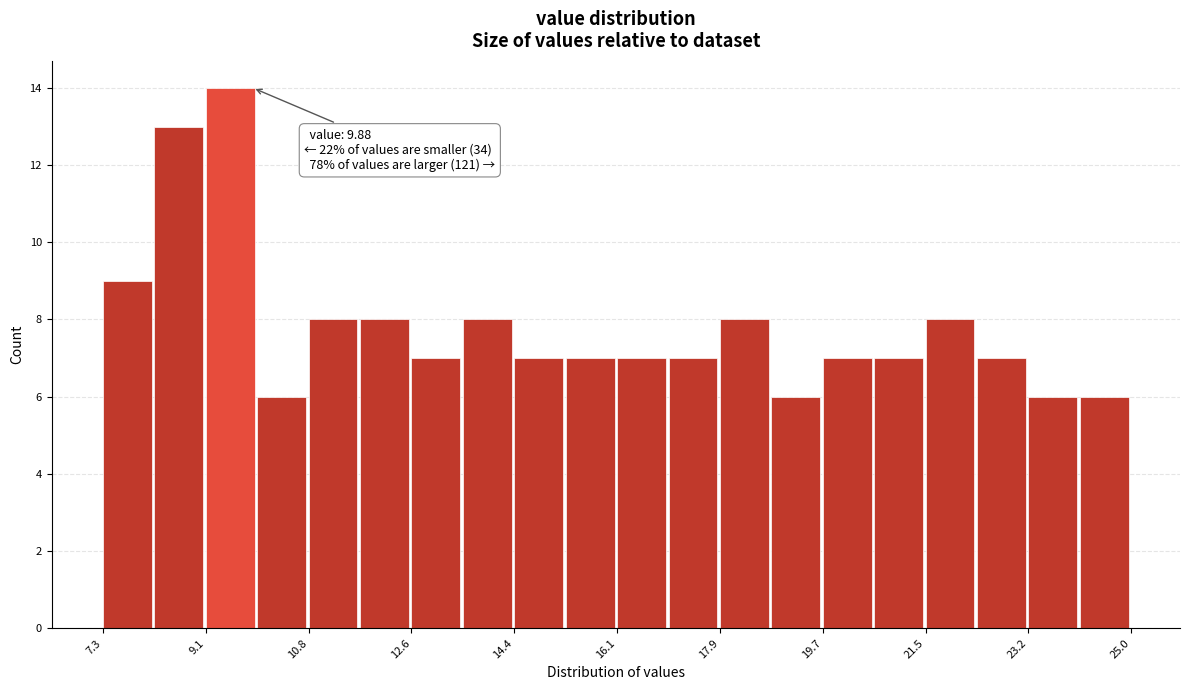

Which range on the x-axis has the tallest bar?

9.0 to 10.0